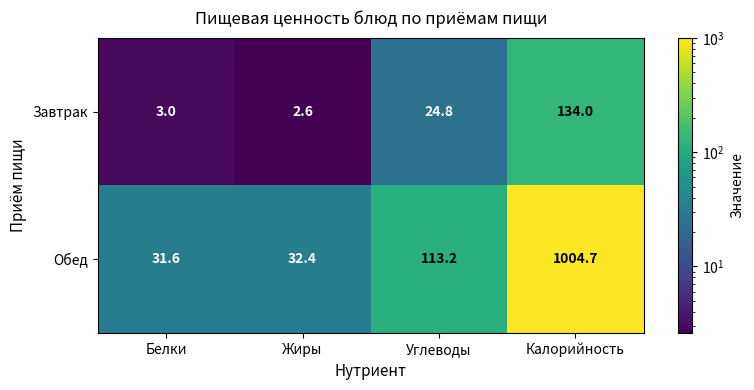

At which category is the sum across all series the highest?

Калорийность